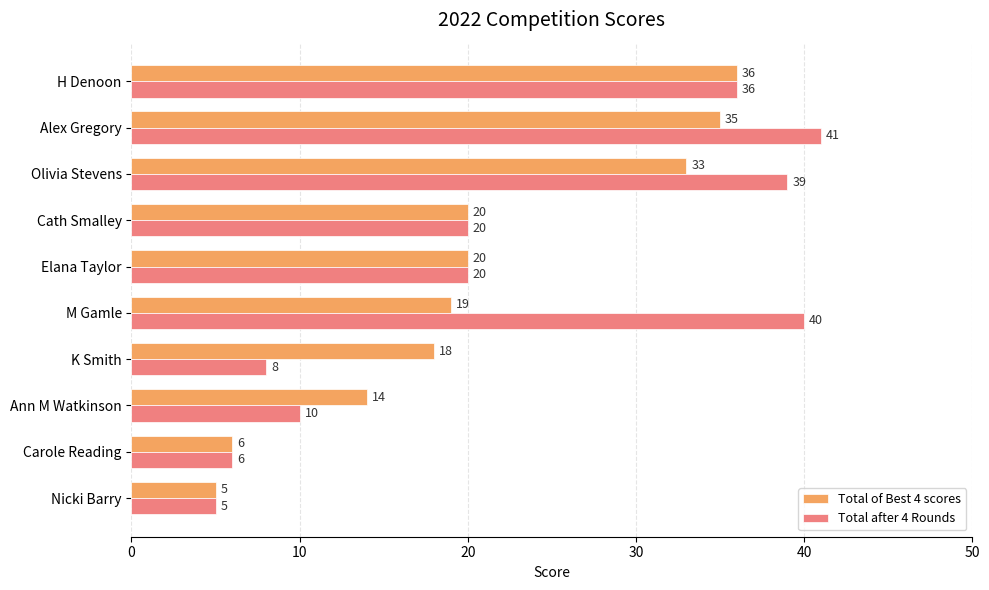

What is the approximate value of Total after 4 Rounds at Nicki Barry, to the nearest 5?

5